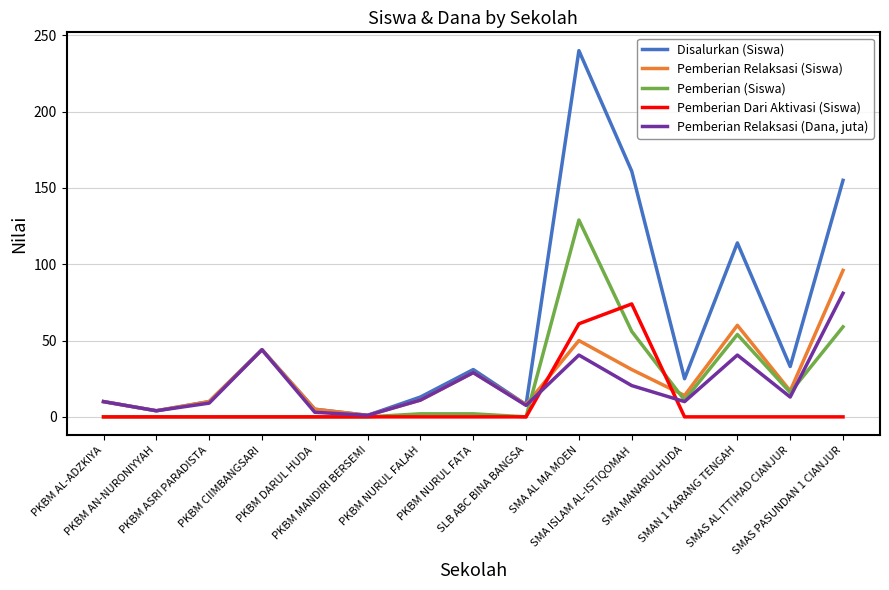

The Pemberian (Siswa) series shows -72.2 at PKBM AN-NURONIYYAH. True or false?

False